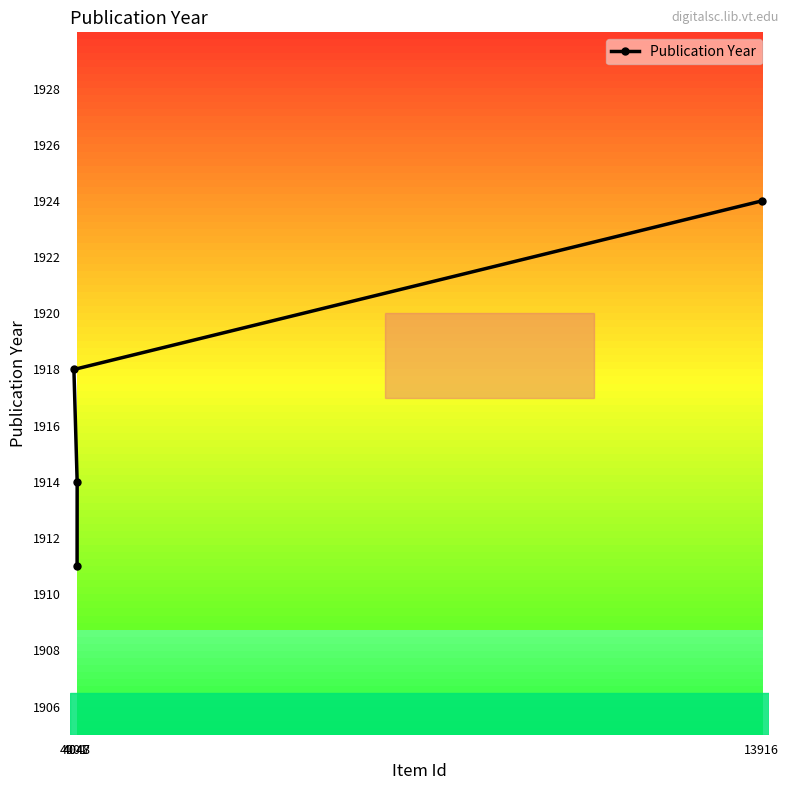

How many values are between 1914 and 1924?

3